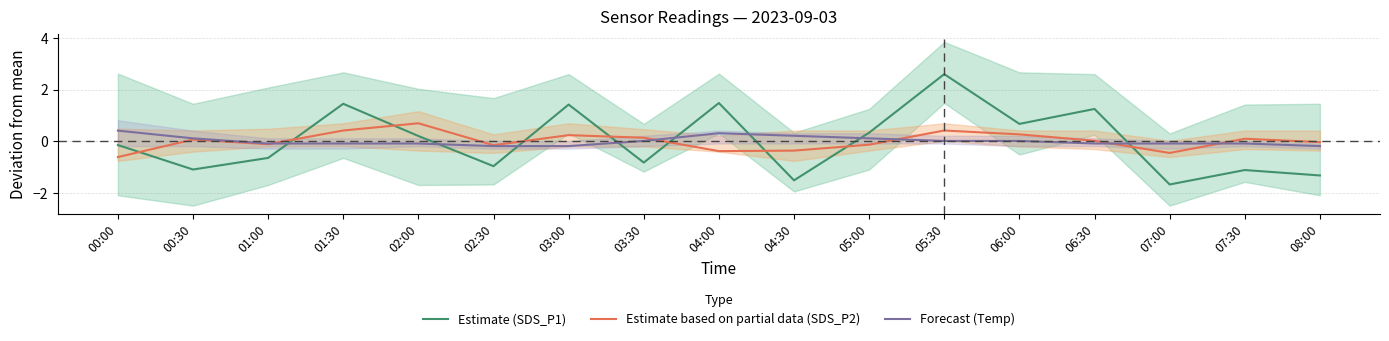

Is this an area chart (filled region under the line)?

No